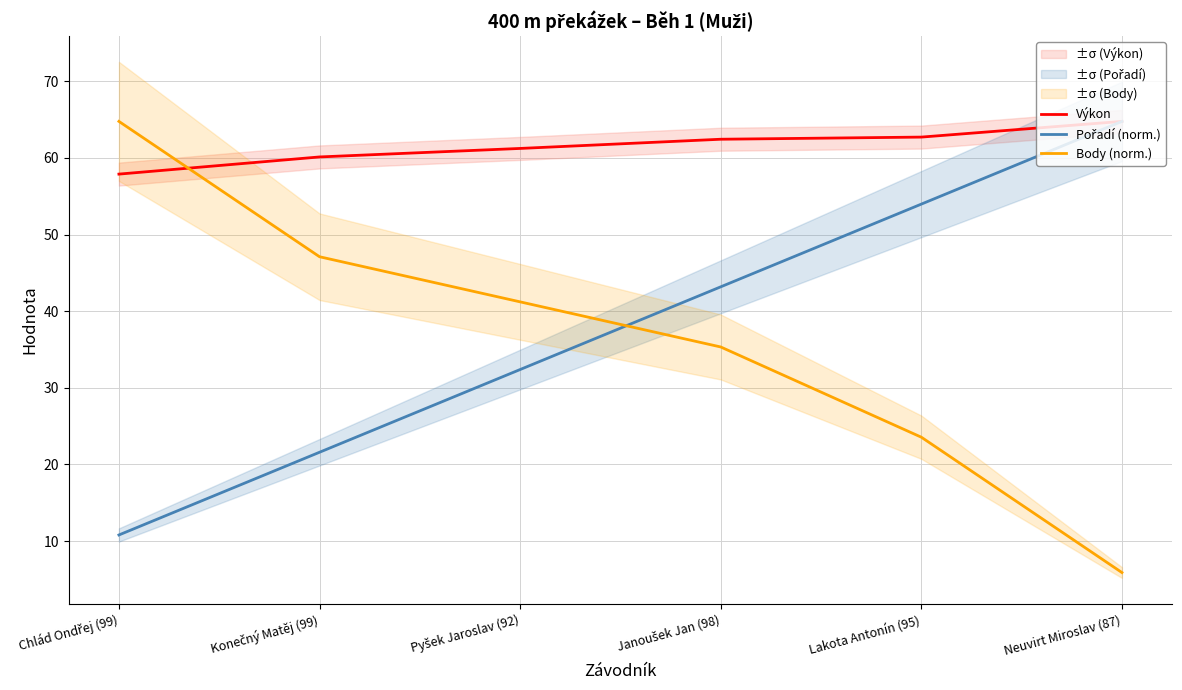

What is the difference between the maximum and second lowest values in the Pořadí (norm.) series?

43.2